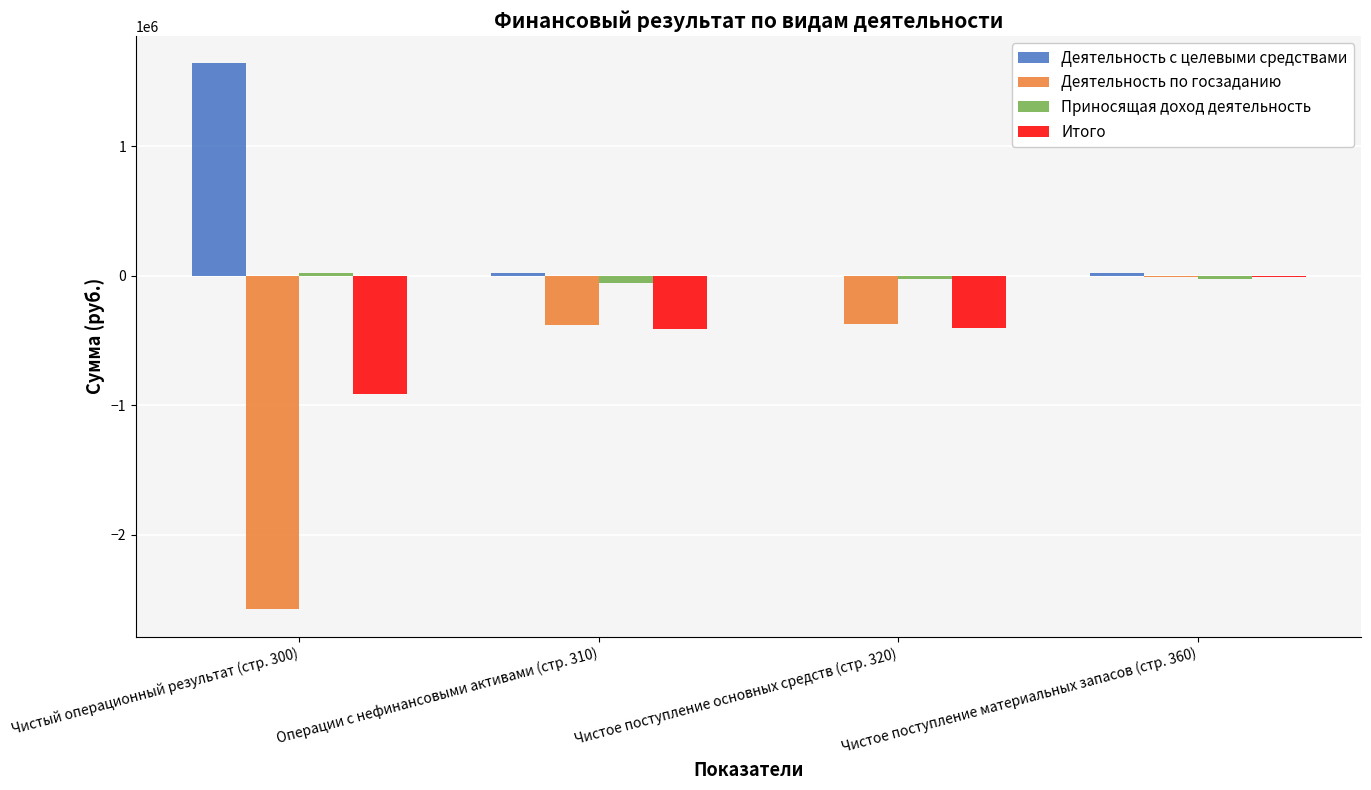

Between Чистый операционный результат (стр. 300) and Чистое поступление основных средств (стр. 320), which series saw the biggest shift?

Деятельность по госзаданию